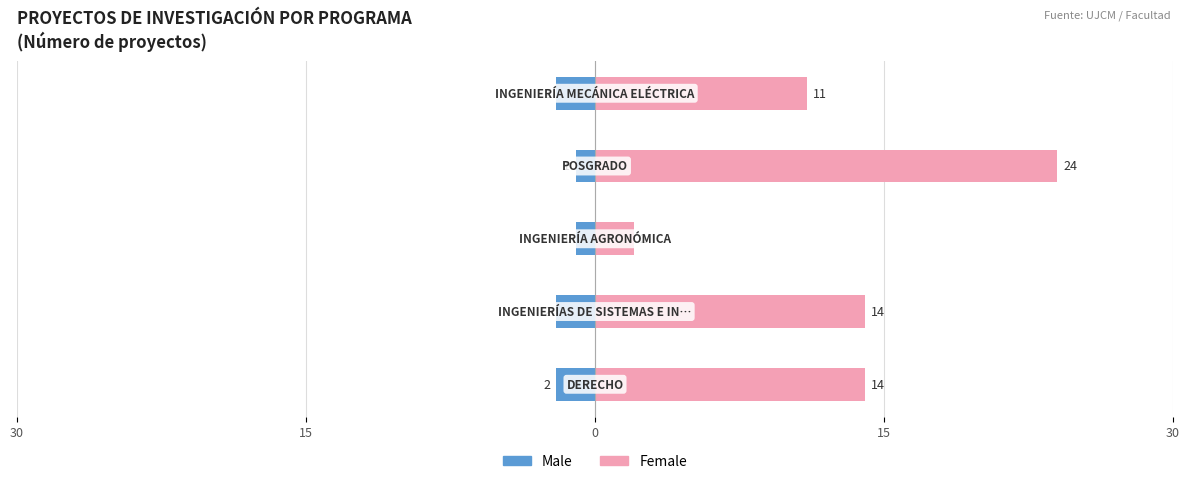

What is the value of the Male bar at the 3rd from the left?

-1